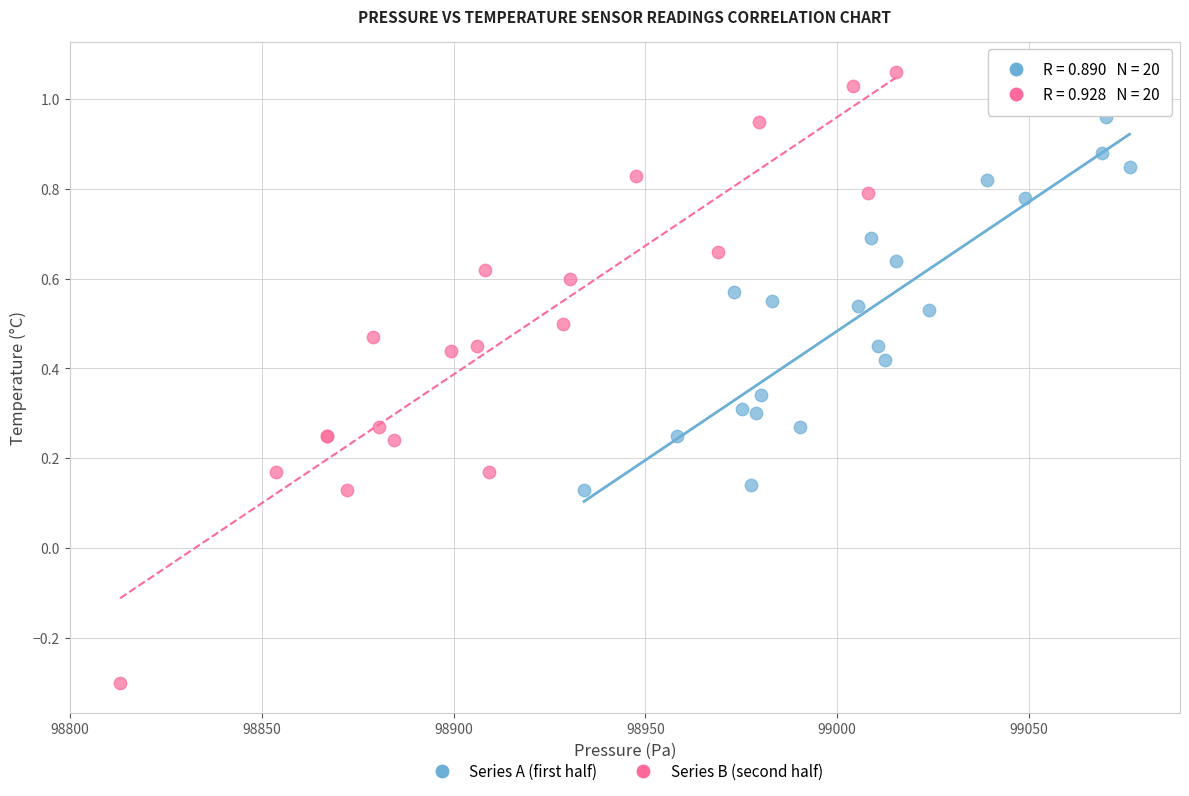

What are all the series names shown in the legend?

Series A (first half), Series B (second half)